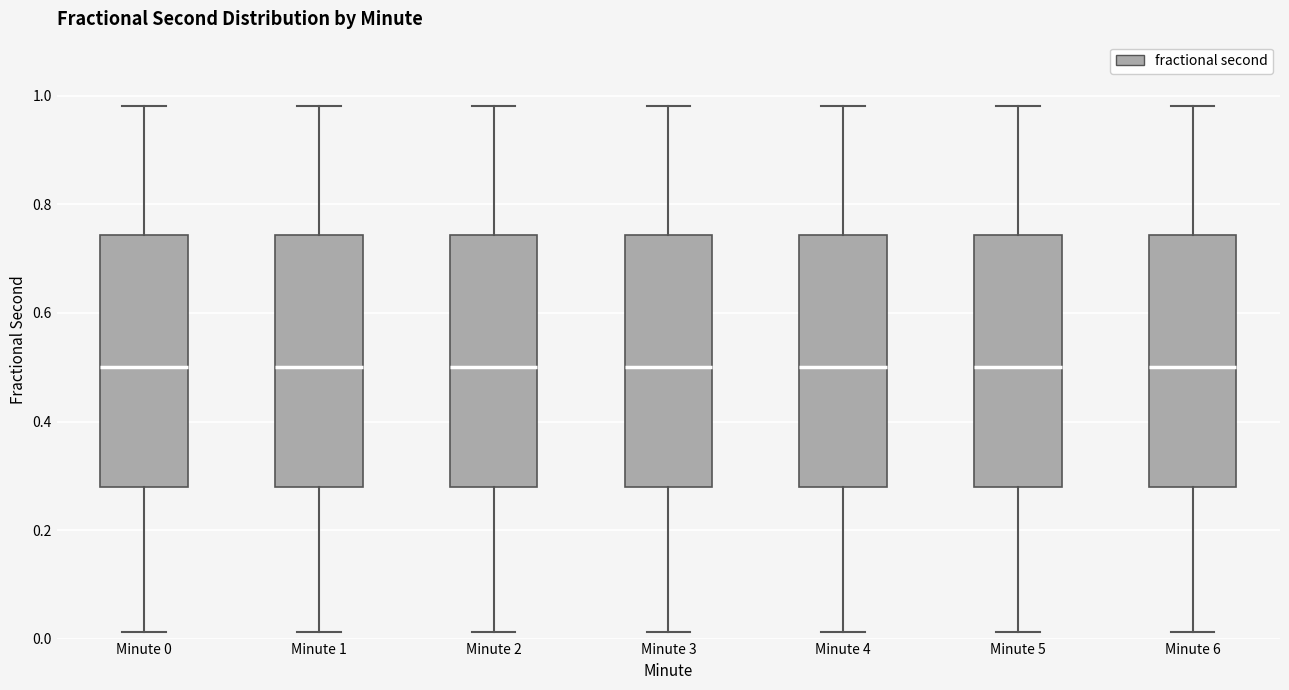

Reading left to right, transcribe this box plot: for each box, give where its median line is, the range the box spans, and where its two whiskers end, as read against the y-axis. The values are not printed on the chart, so give them approximately, as read against the axis.

Minute 0: median 0.50, box 0.28 to 0.74, whiskers 0.02 to 0.98
Minute 1: median 0.50, box 0.28 to 0.74, whiskers 0.02 to 0.98
Minute 2: median 0.50, box 0.28 to 0.74, whiskers 0.02 to 0.98
Minute 3: median 0.50, box 0.28 to 0.74, whiskers 0.02 to 0.98
Minute 4: median 0.50, box 0.28 to 0.74, whiskers 0.02 to 0.98
Minute 5: median 0.50, box 0.28 to 0.74, whiskers 0.02 to 0.98
Minute 6: median 0.50, box 0.28 to 0.74, whiskers 0.02 to 0.98